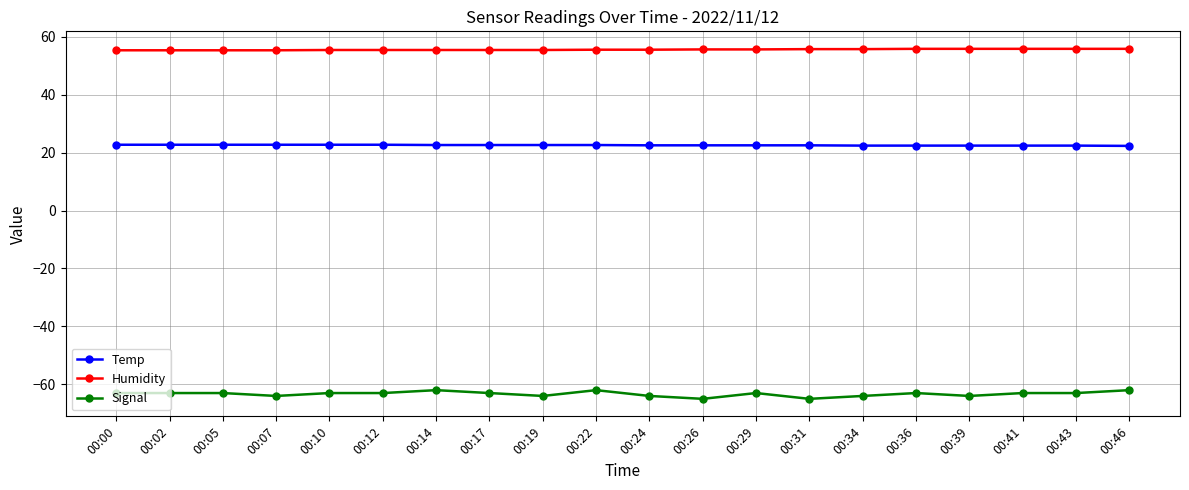

List the series in order of their peak value, lowest first.

Signal, Temp, Humidity